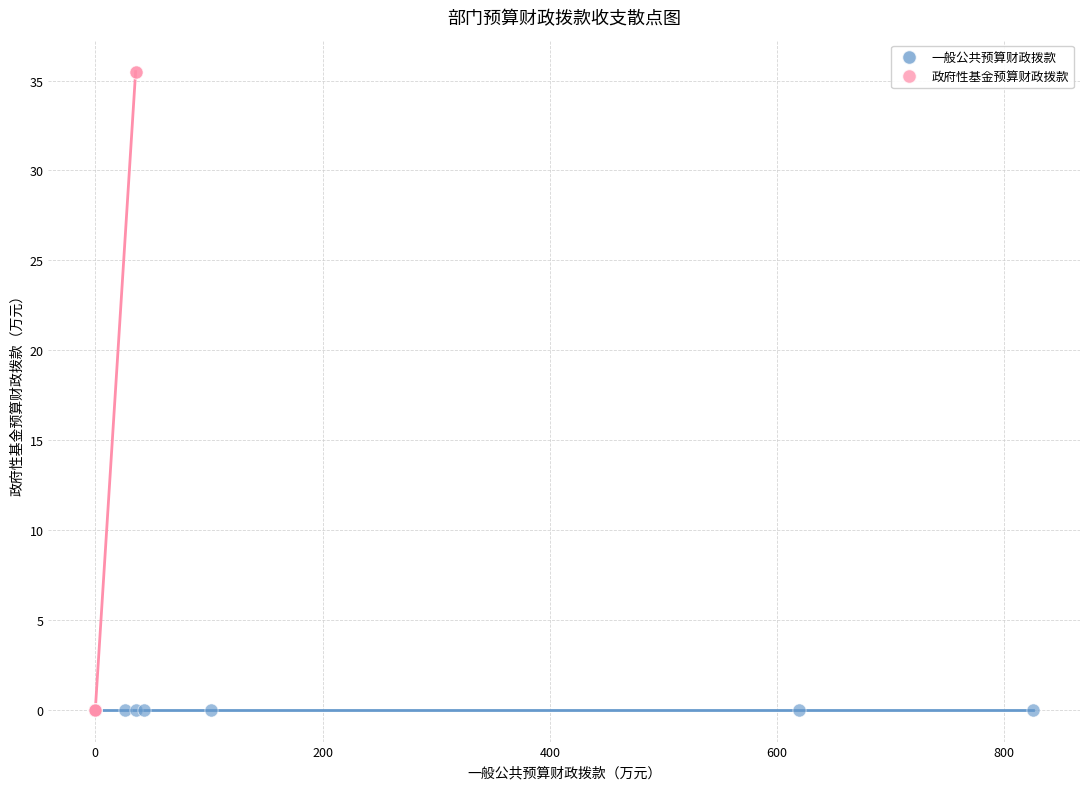

Which series reaches the maximum Y coordinate?

政府性基金预算财政拨款